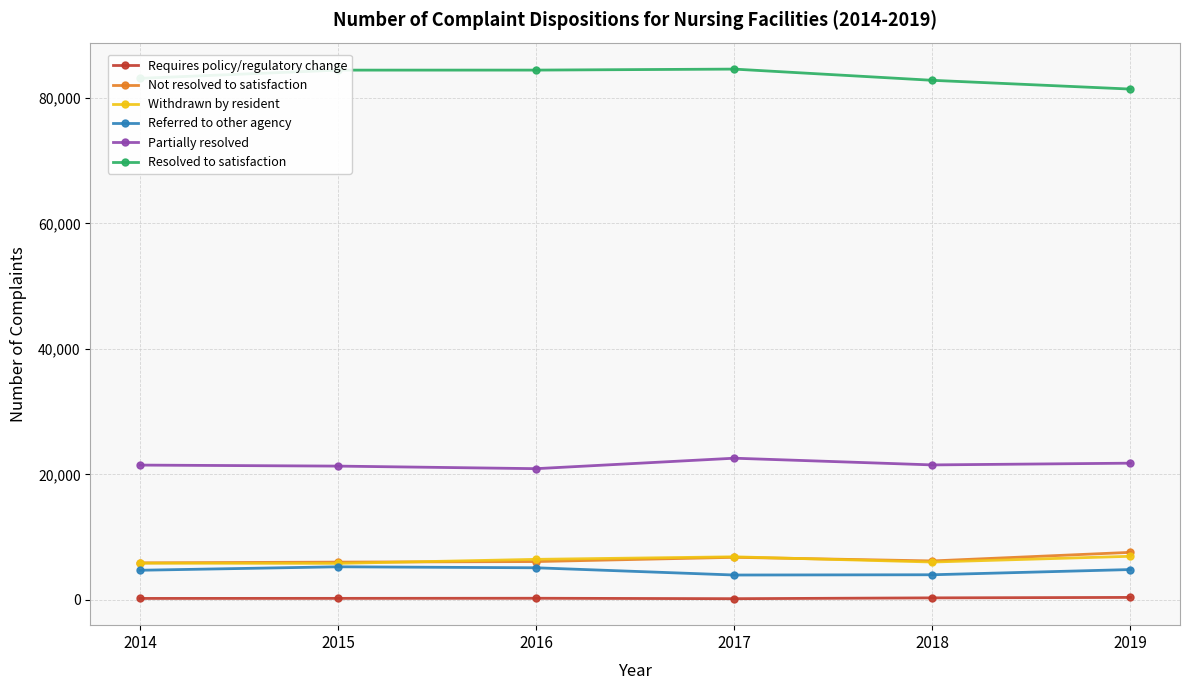

What is the highest value of the Partially resolved series?

22583